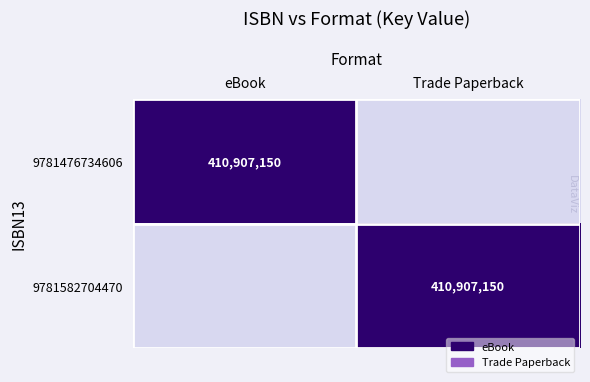

The 9781582704470 series shows 410907150 at Trade Paperback. True or false?

True